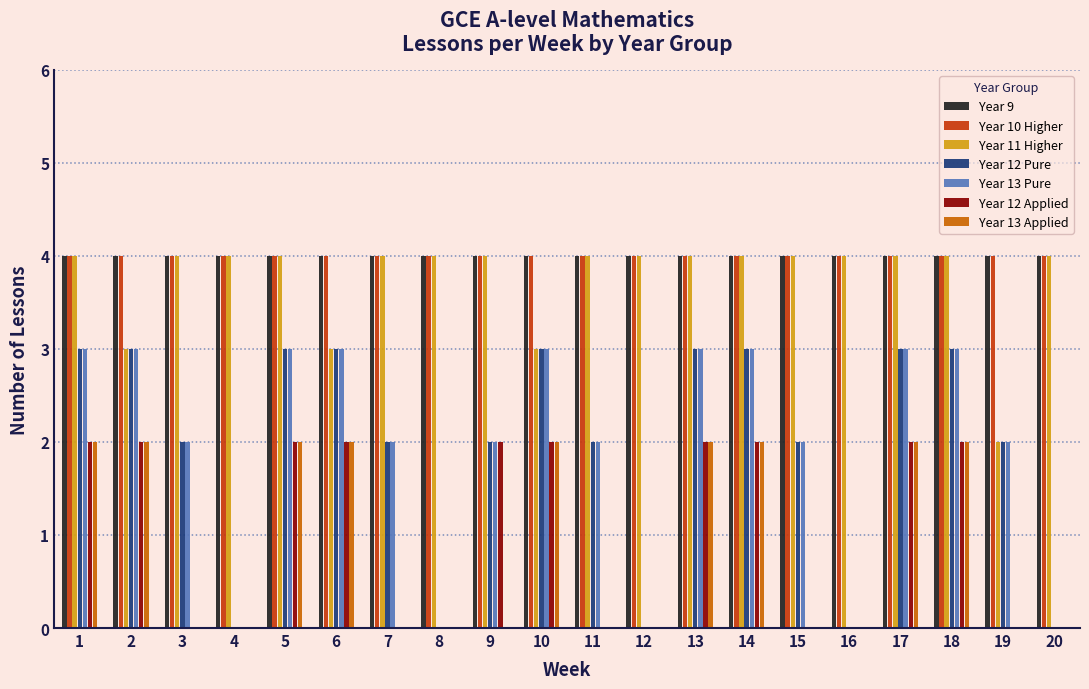

What is the maximum value for Year 9?

4